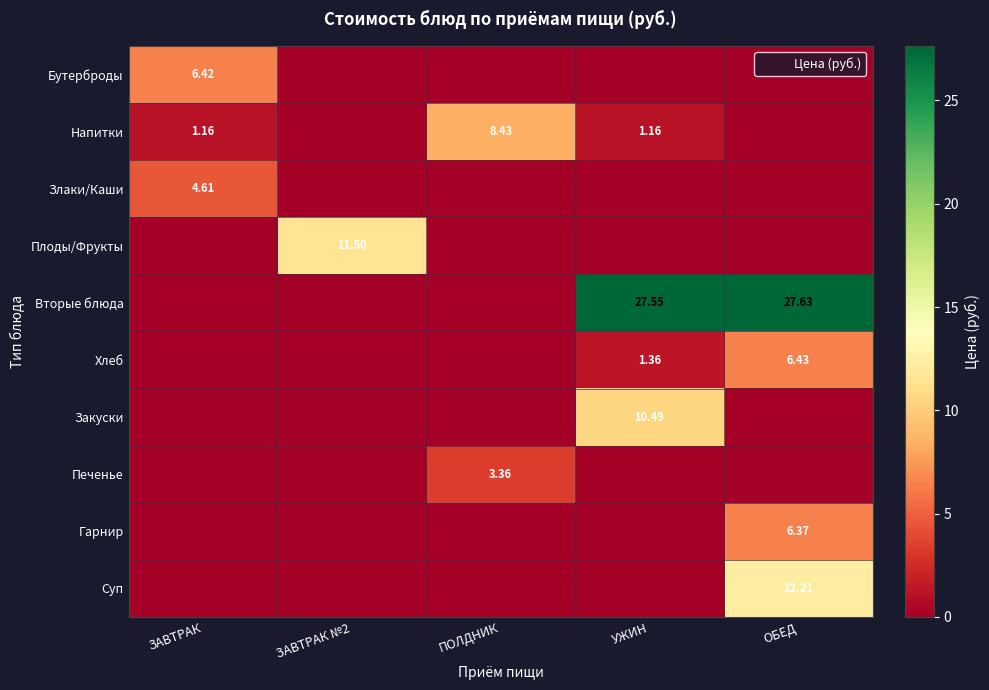

What is the sum of all Хлеб values?

7.8